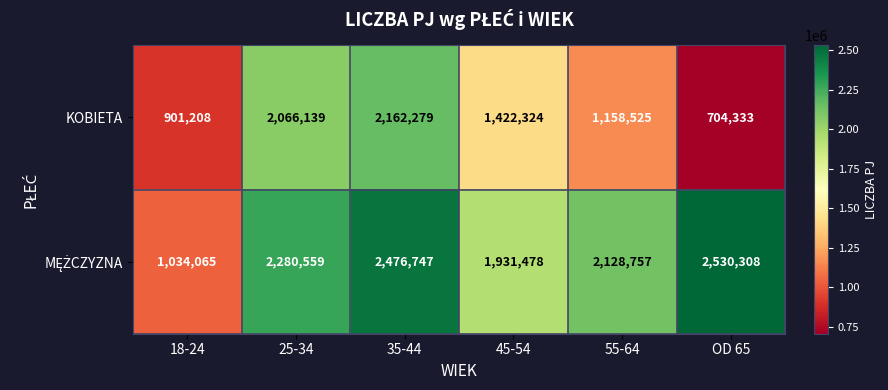

At how many categories does at least one series exceed 1456158?

5